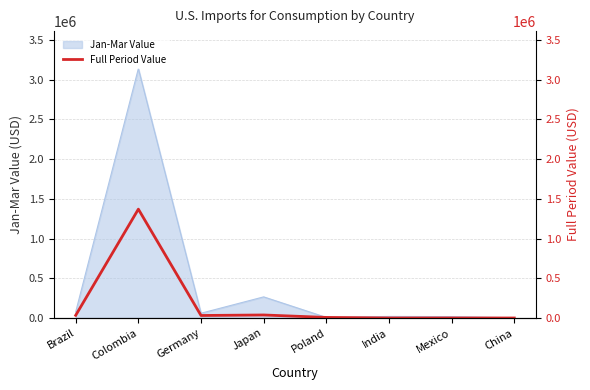

How many interior local peaks (higher than both neighbors) does the data have?

2